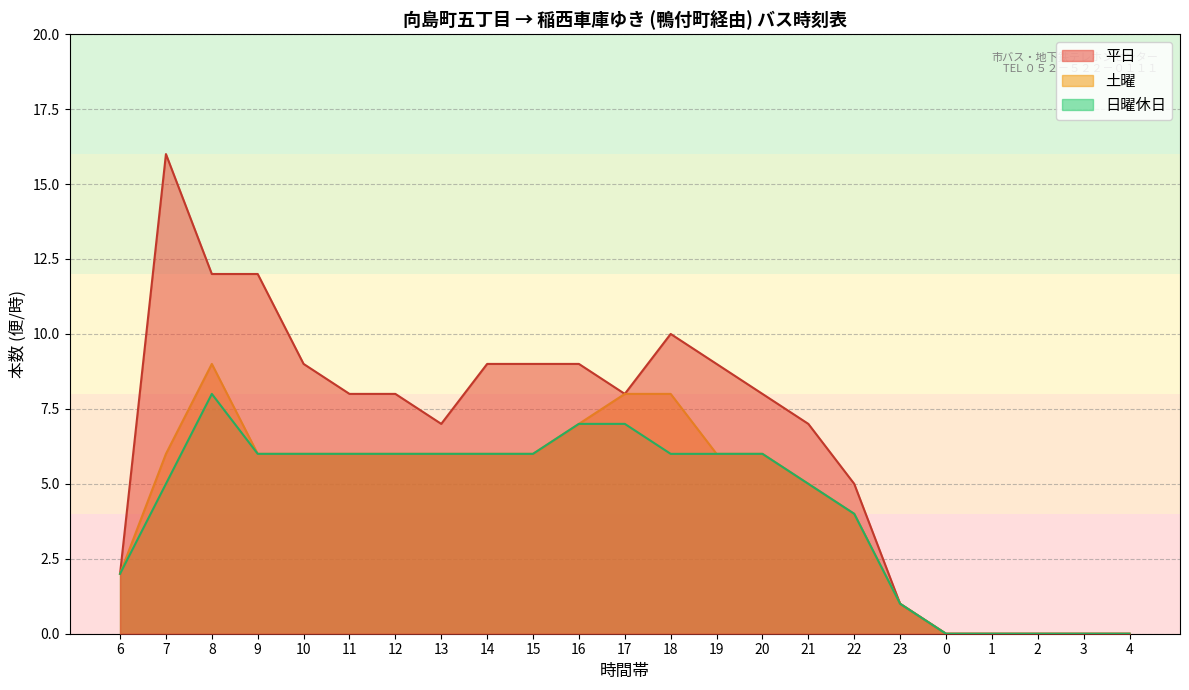

Count the number of categories in the chart.

23